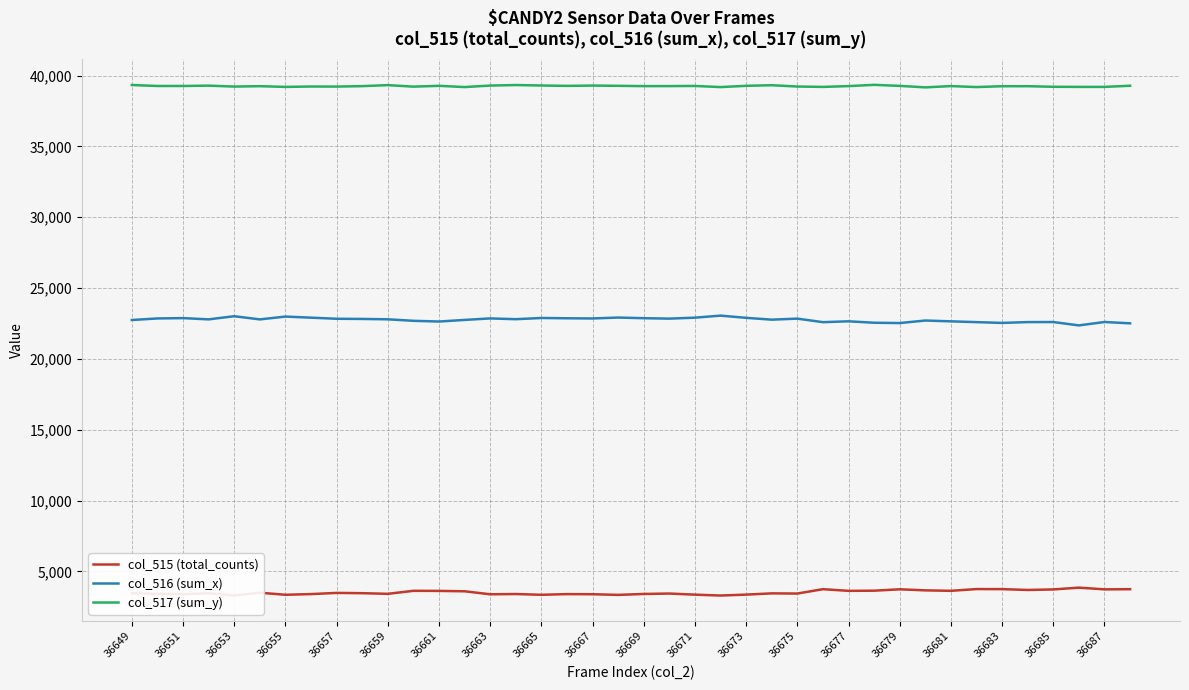

Which series has the largest total across all categories?

col_517 (sum_y)